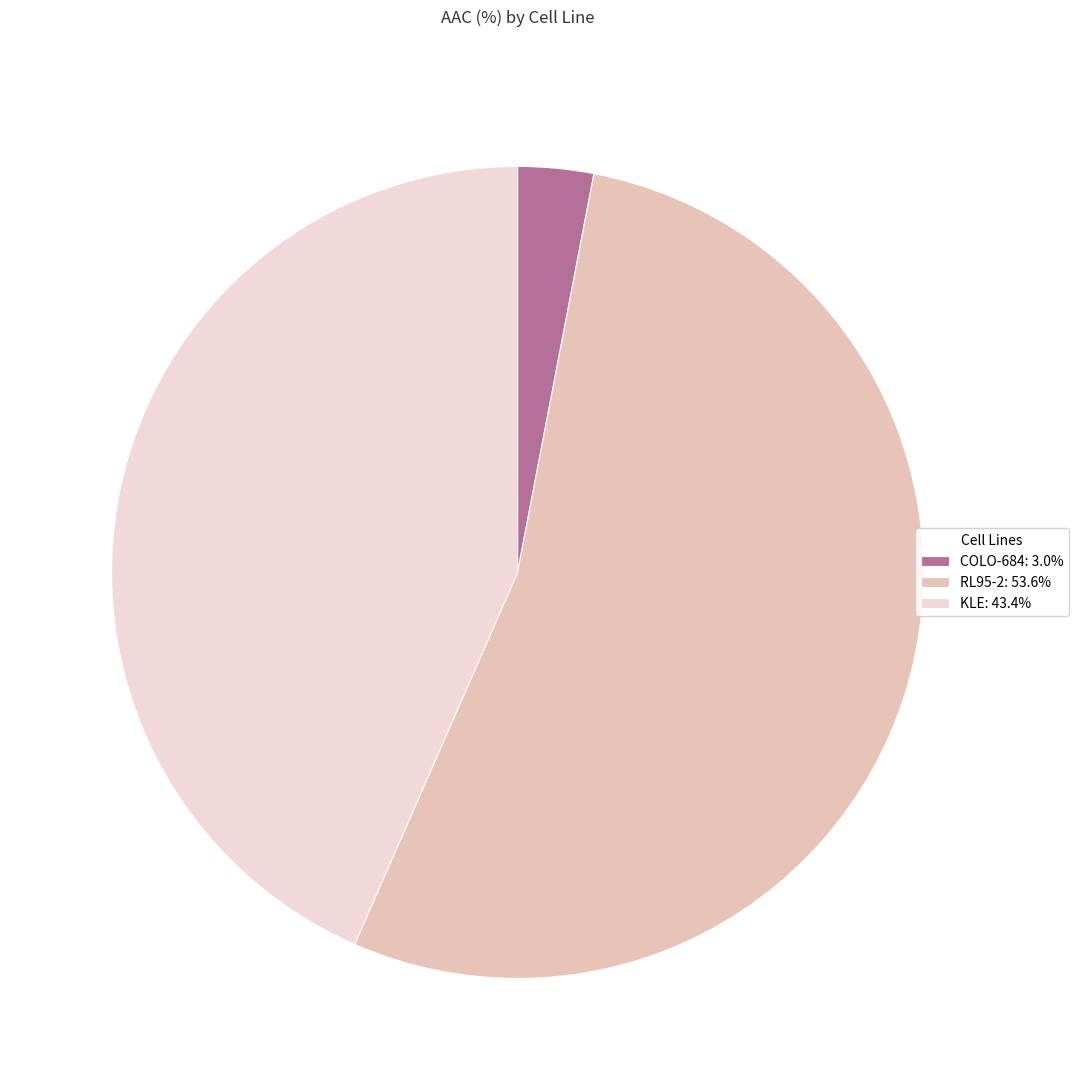

How many slices are in this pie chart?

3